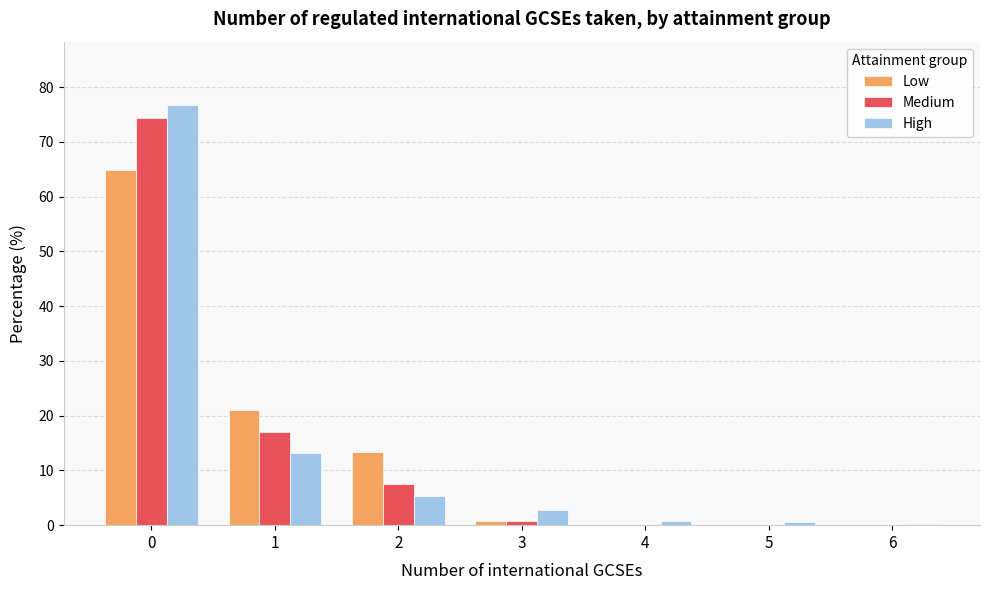

How many categories are shown in the chart?

7